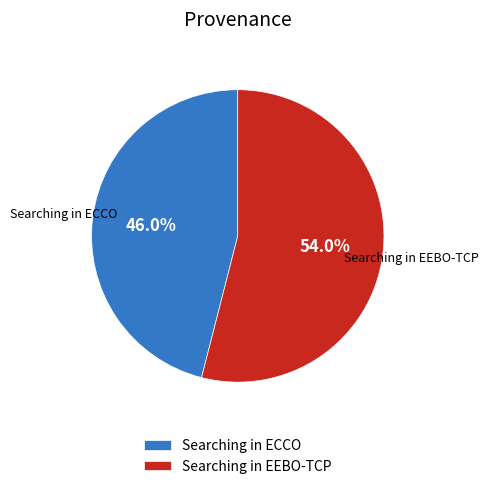

What is the smallest slice in the pie chart?

Searching in ECCO